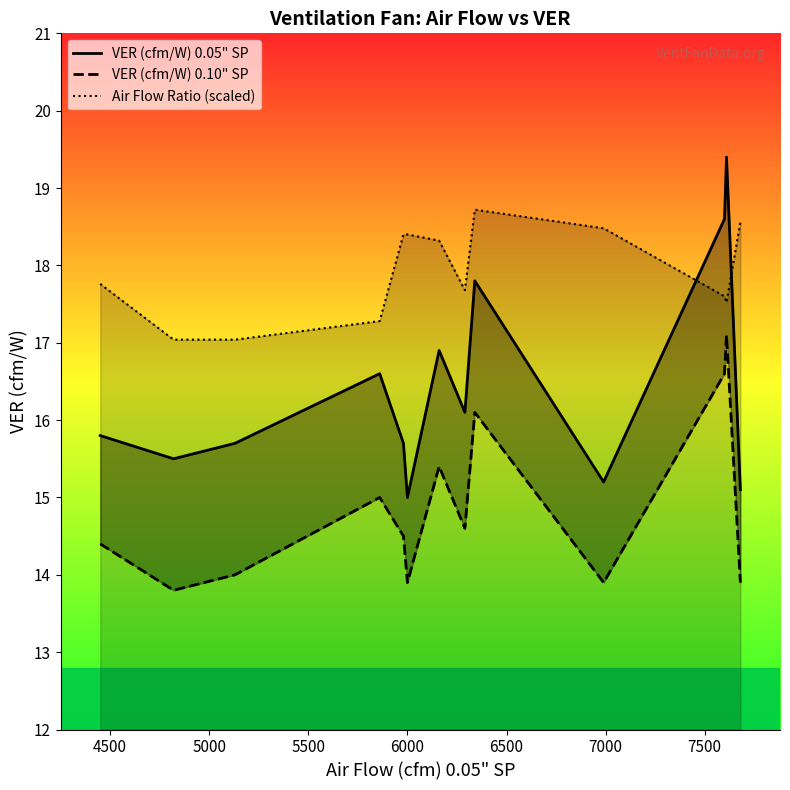

What is the difference between the maximum and minimum values in the VER (cfm/W) 0.05" SP series?

4.4